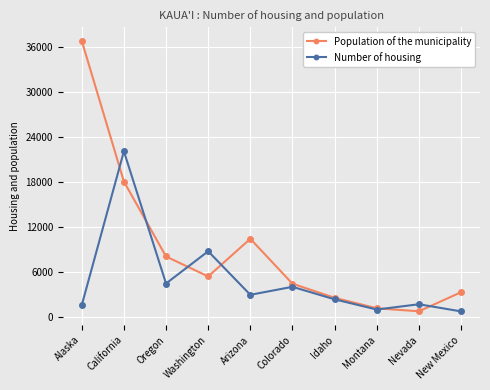

The value of Population of the municipality at Arizona is 17437.9. True or false?

False